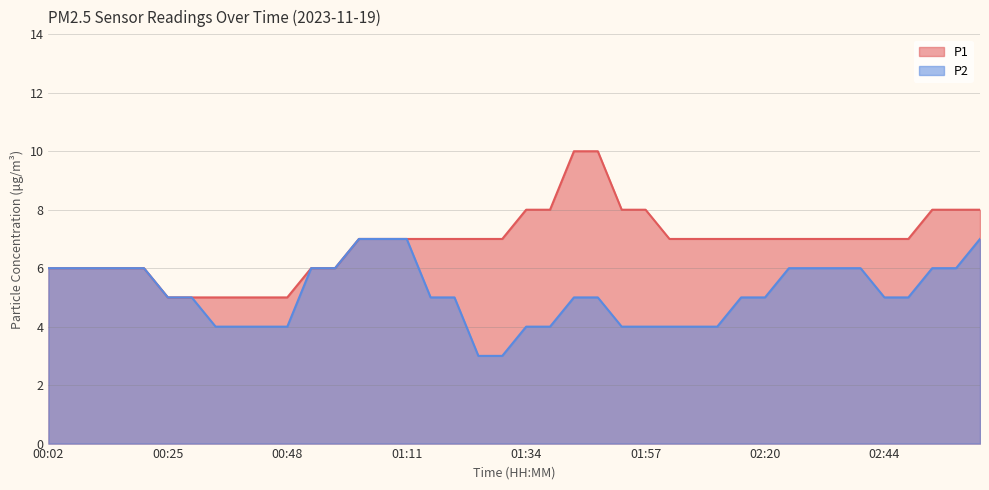

Which has a higher value, 02:53 or 01:48?

01:48